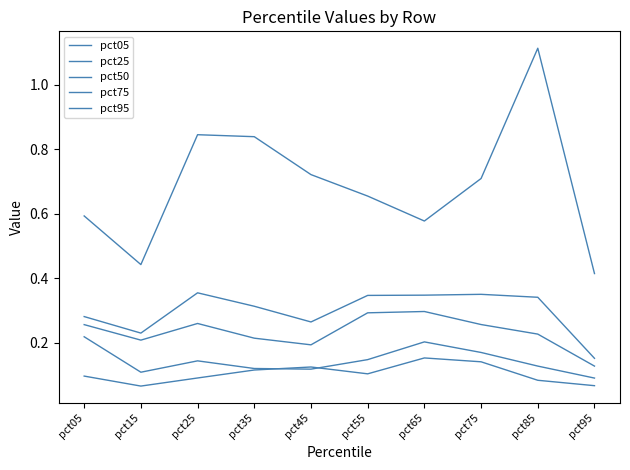

What is the minimum value for pct95?

0.4